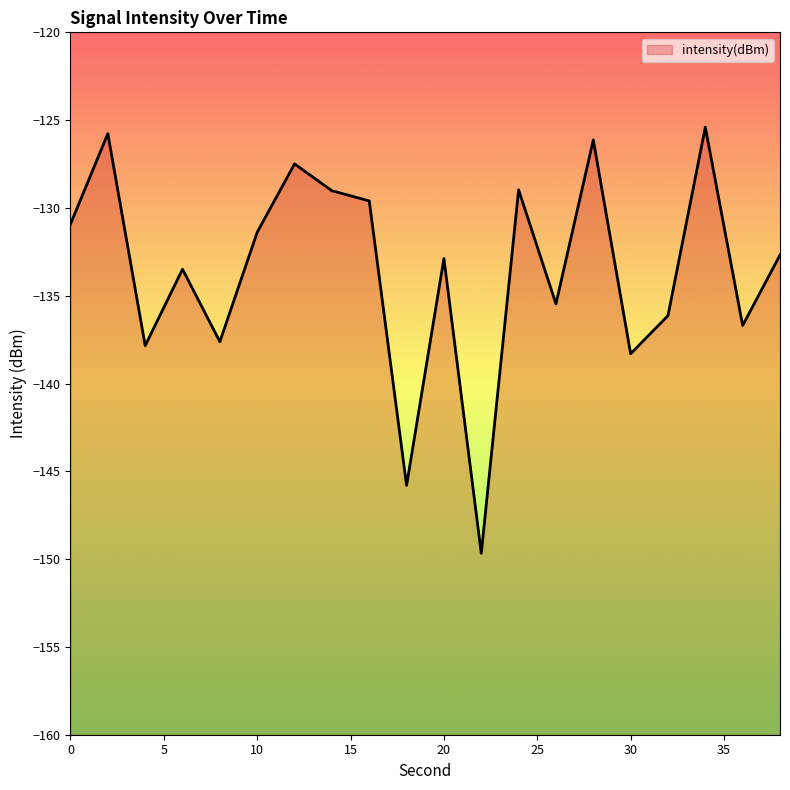

True or false: the data has more than 2 interior local peaks.

True